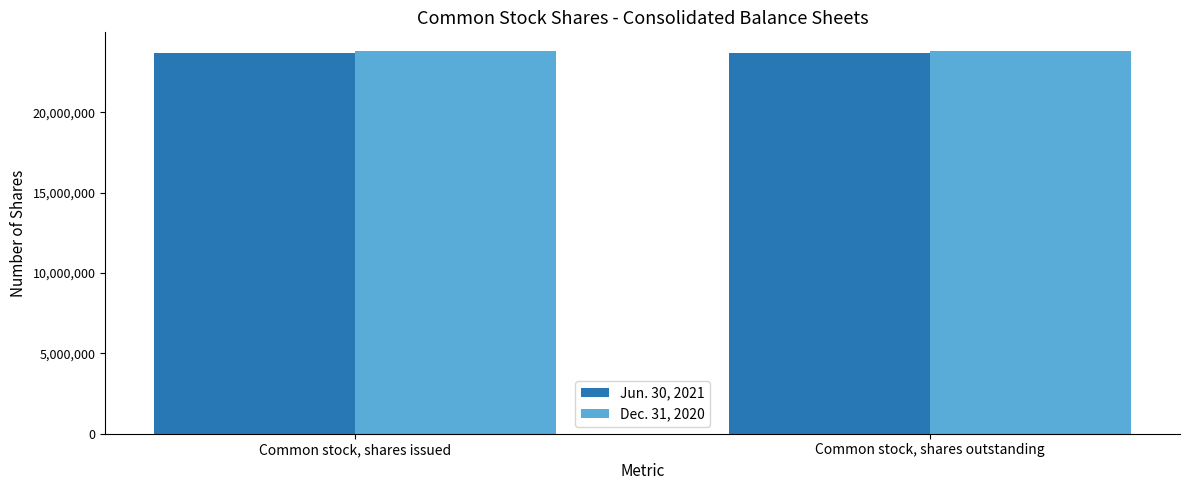

What are all the series names shown in the legend?

Jun. 30, 2021, Dec. 31, 2020